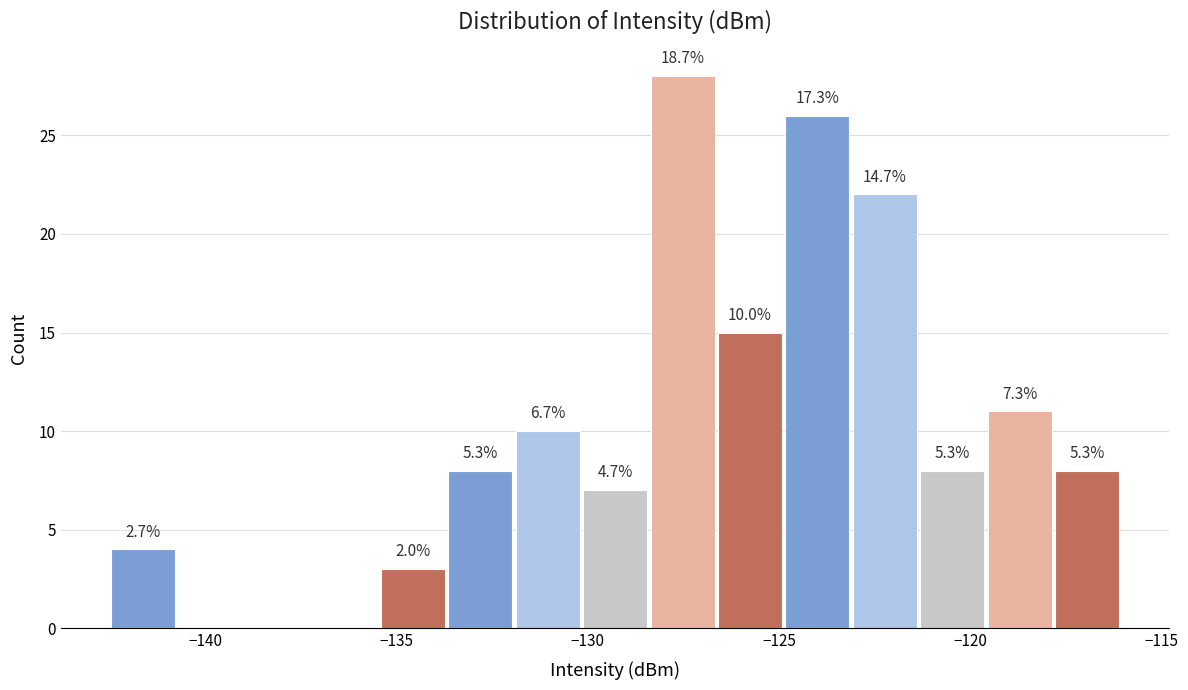

Read against the x-axis, roughly where is the centre of the tallest bar?

-127.5